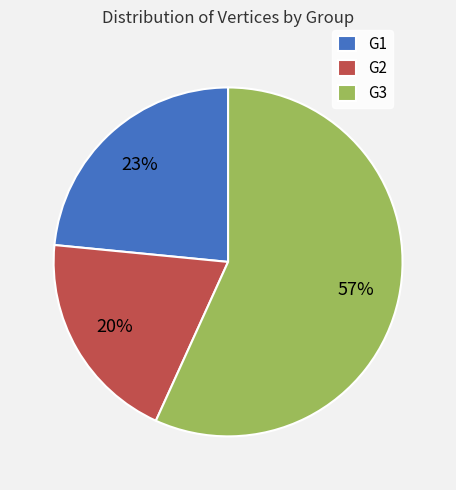

Which has a higher value, G2 or G1?

G1